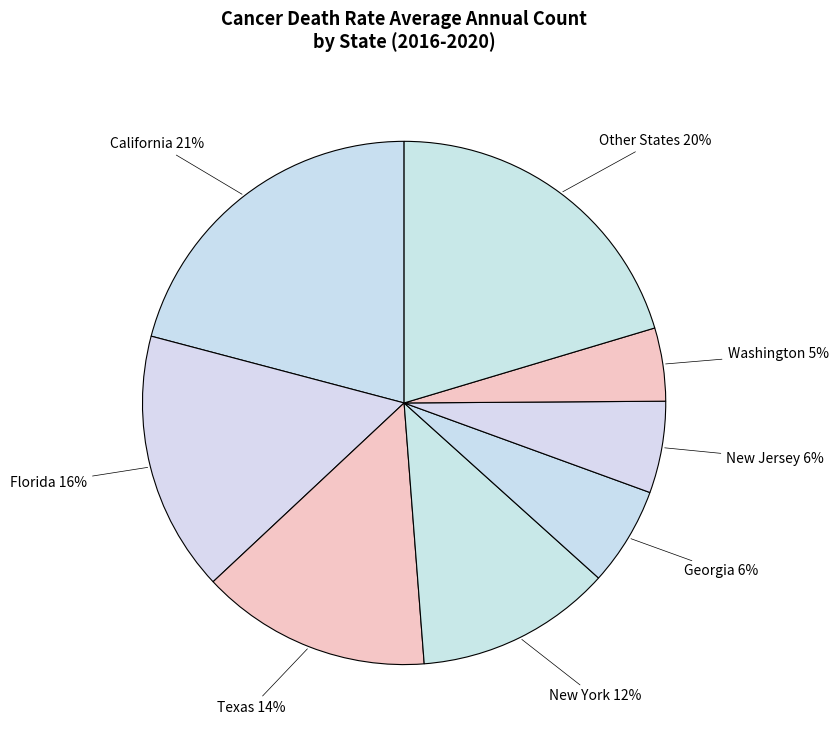

Is it true that New York is 12% of the pie?

True